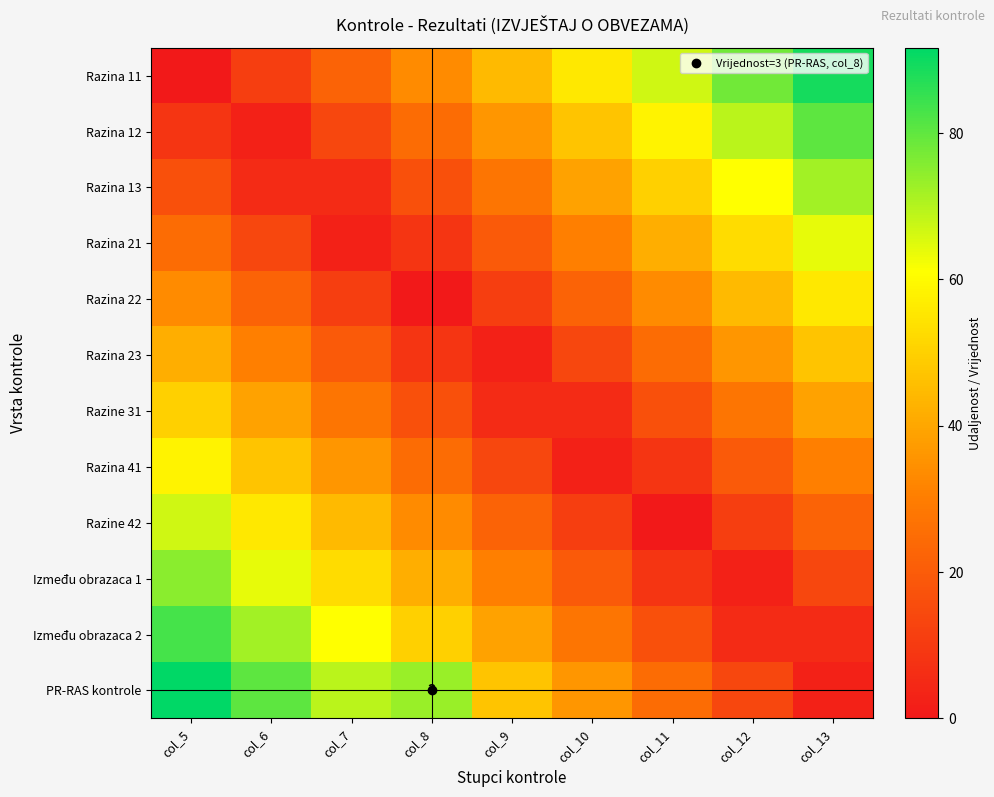

List the labels in order of Razina 22 value, largest first.

col_13, col_12, col_5, col_11, col_10, col_6, col_7, col_9, col_8